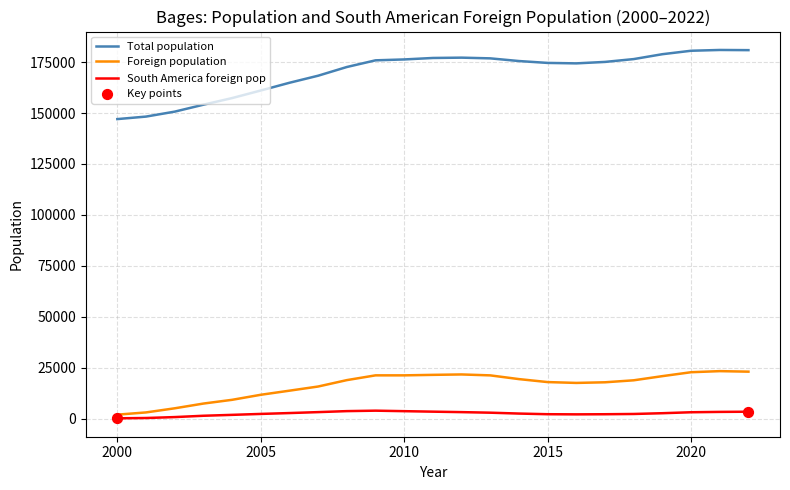

Which series has the largest total across all categories?

Total population